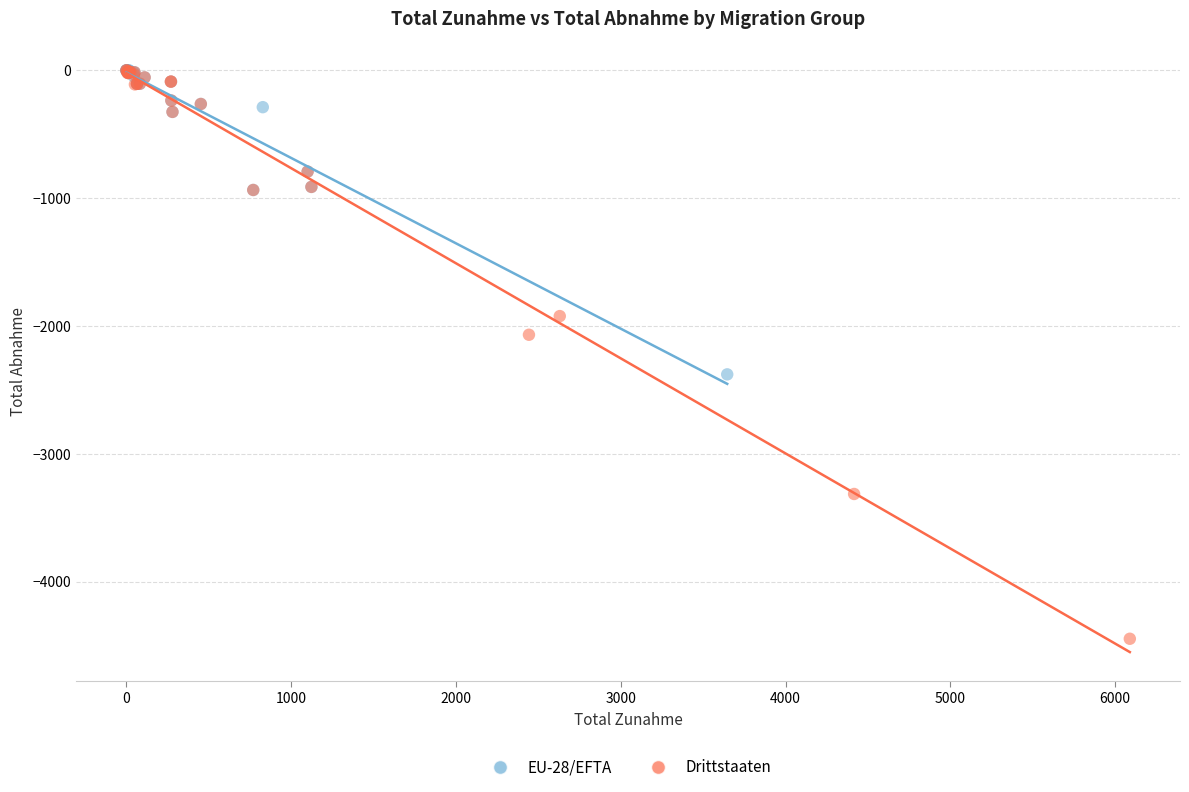

Which series has the largest Y range (max minus min)?

Drittstaaten